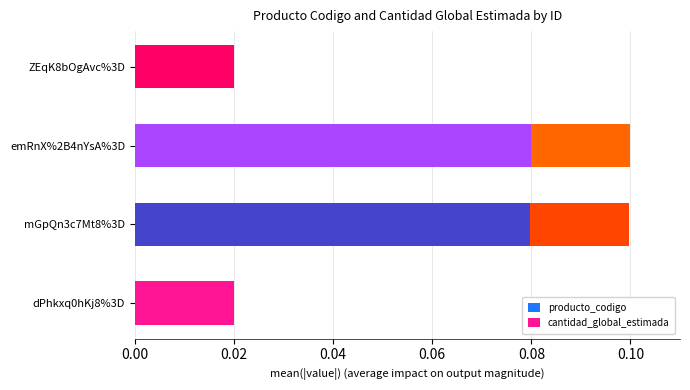

How many series are shown in this chart?

2